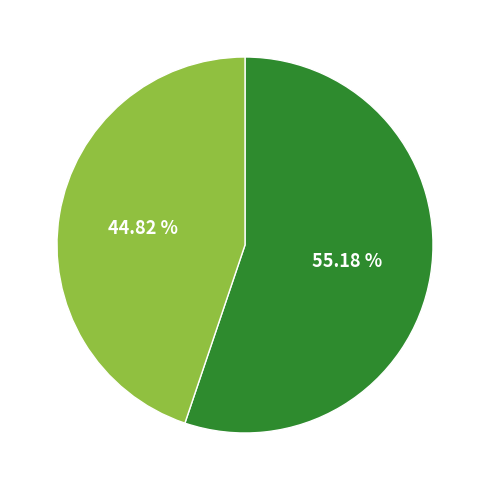

Does any single category account for the majority?

Yes